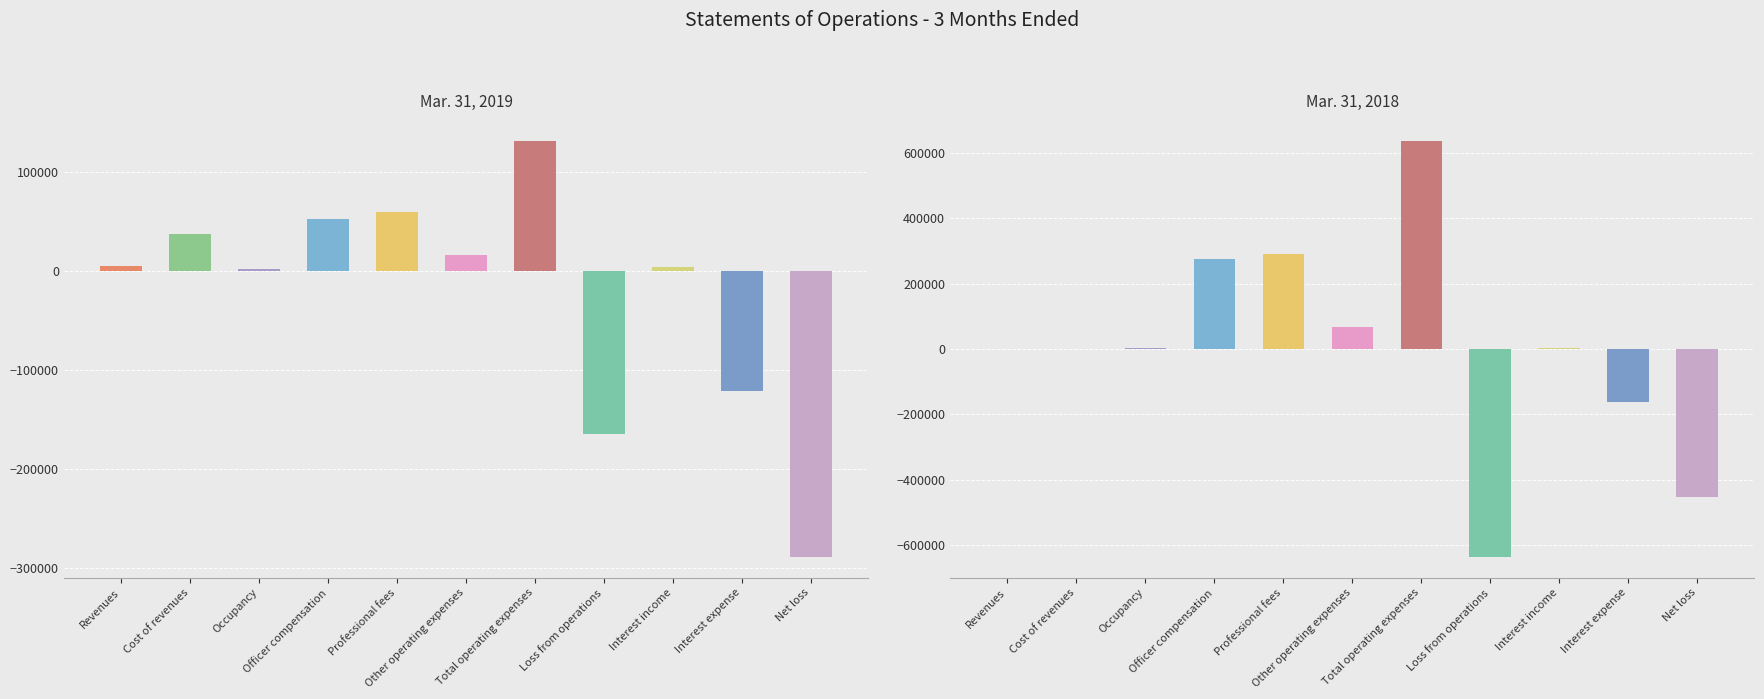

What is the label of the 5th bar from the left?

Professional fees